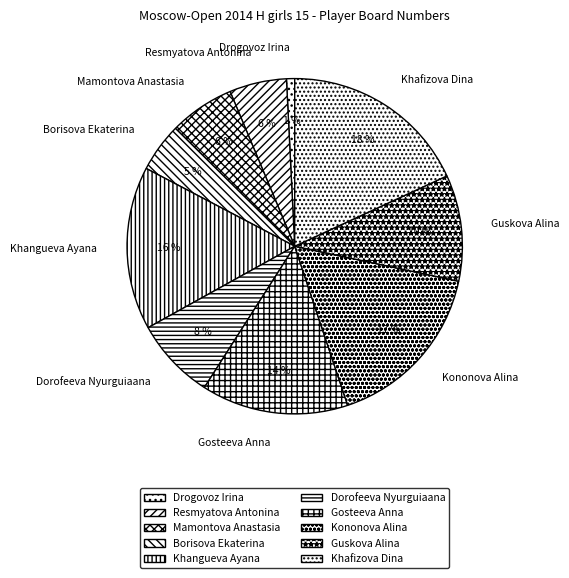

True or false: Gosteeva Anna accounts for 14% of the total.

True